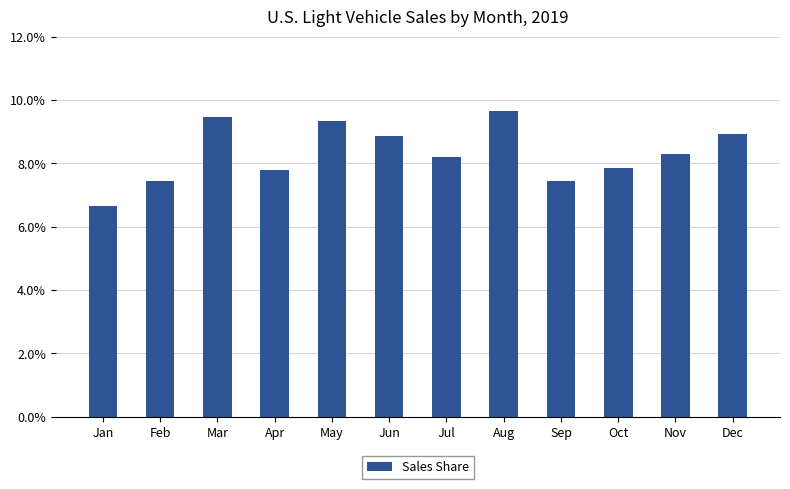

Does the chart contain any negative values?

No